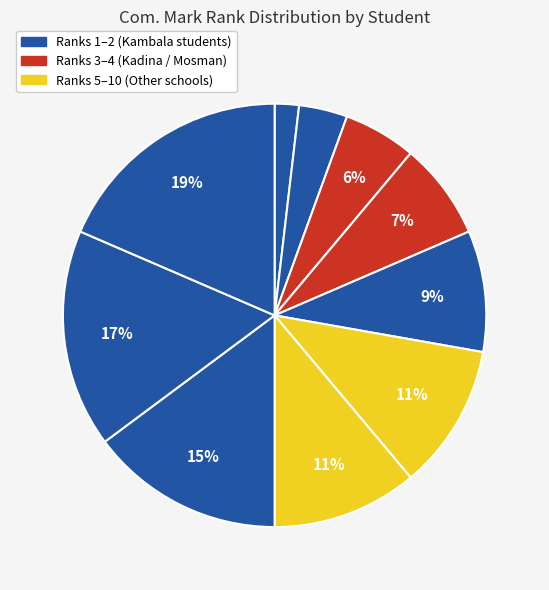

How many slices are in this pie chart?

10